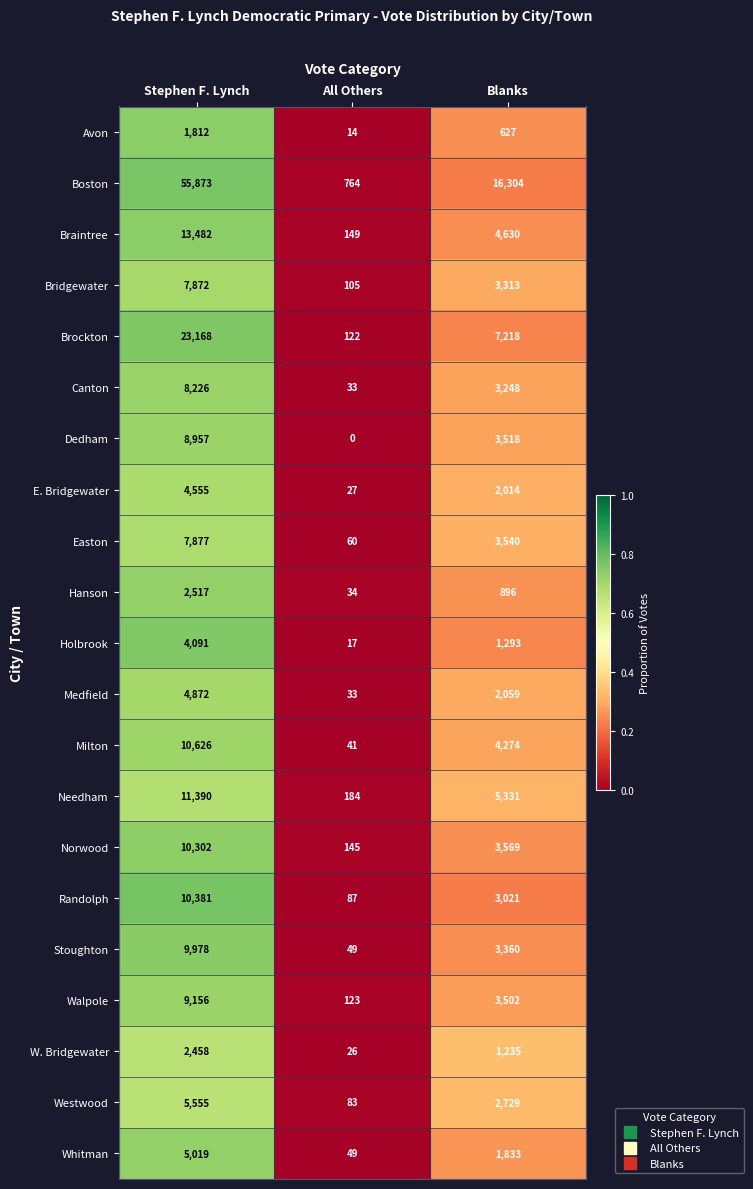

Which category has the lowest value in the Brockton series?

All Others